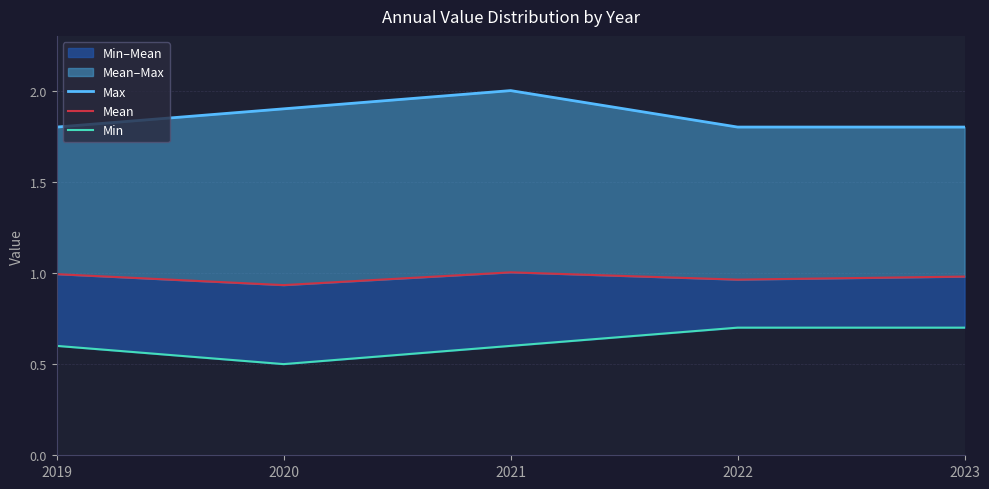

In Min, how many points are lower than both neighbors (excluding endpoints)?

1